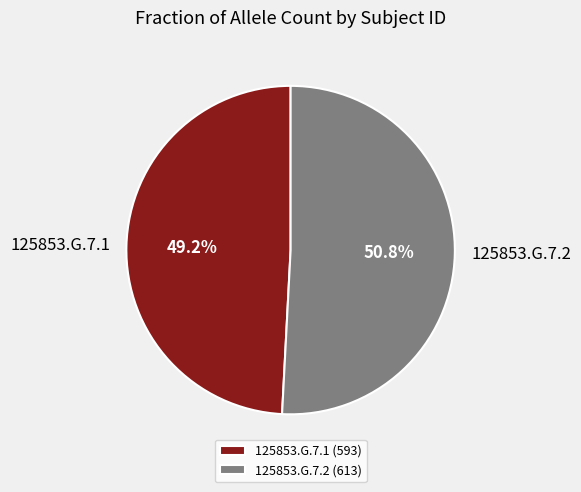

Rank the categories by value from lowest to highest.

125853.G.7.1, 125853.G.7.2